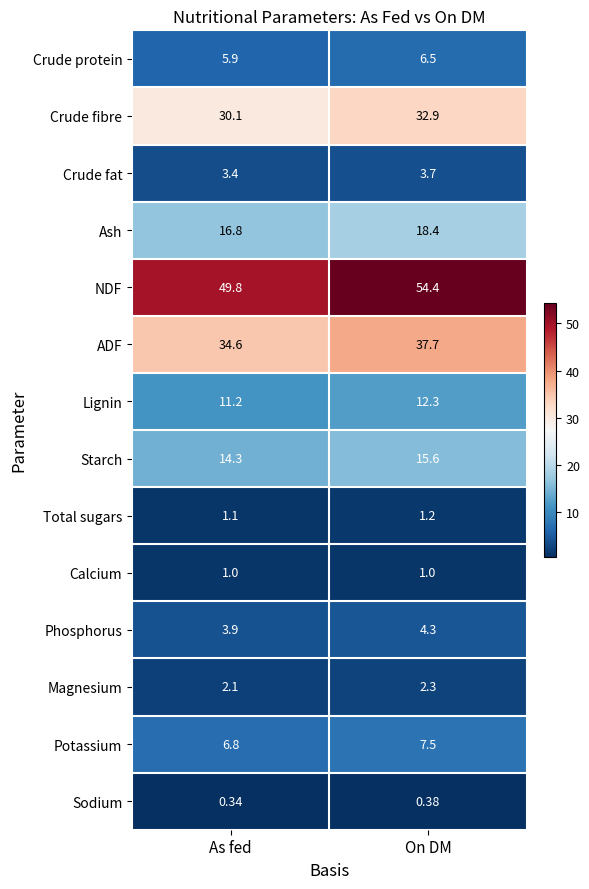

Is the value of Starch at As fed greater than the value of Ash at As fed?

No